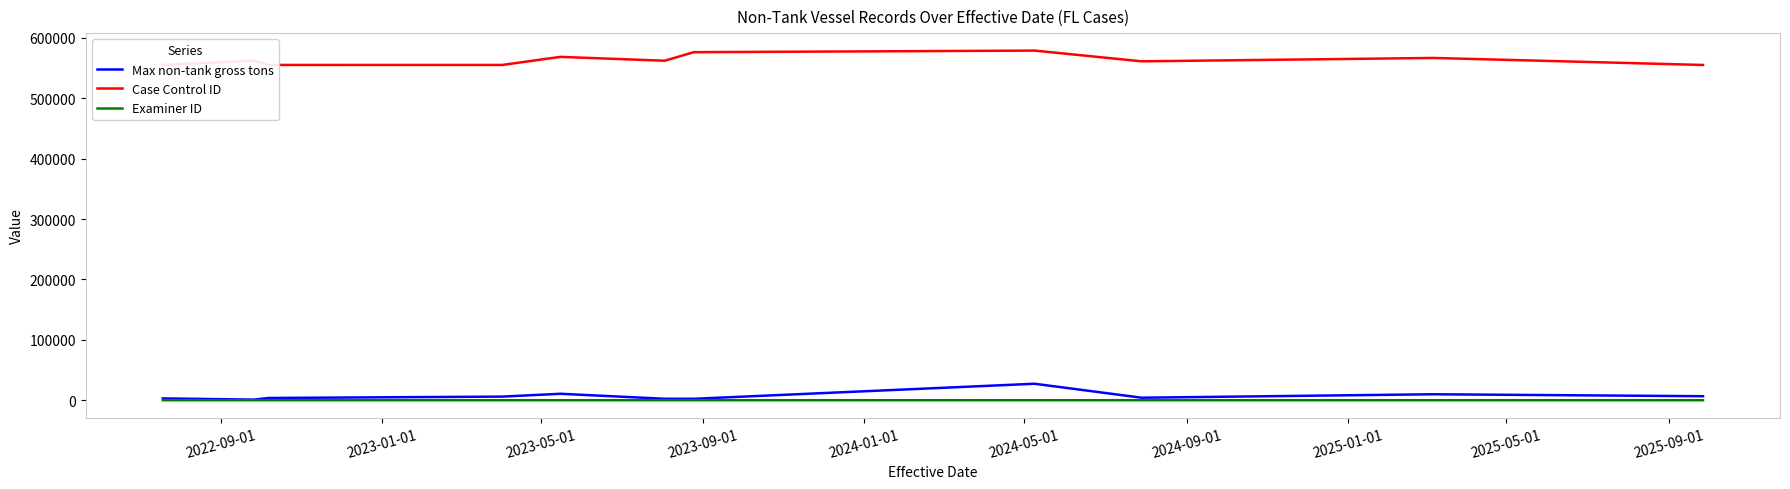

In Examiner ID, how many points are higher than both neighbors (excluding endpoints)?

4